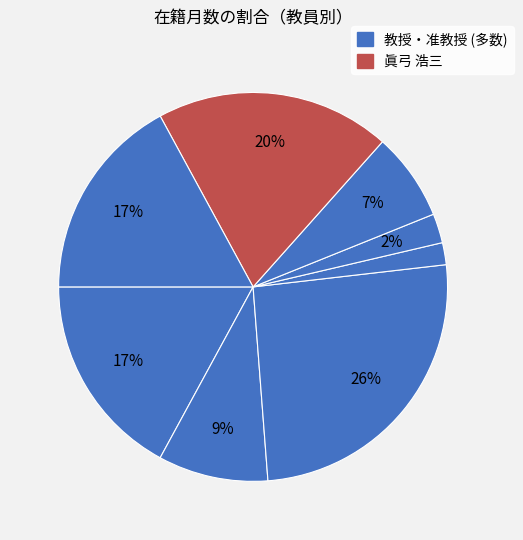

Count the number of slices in the pie.

8